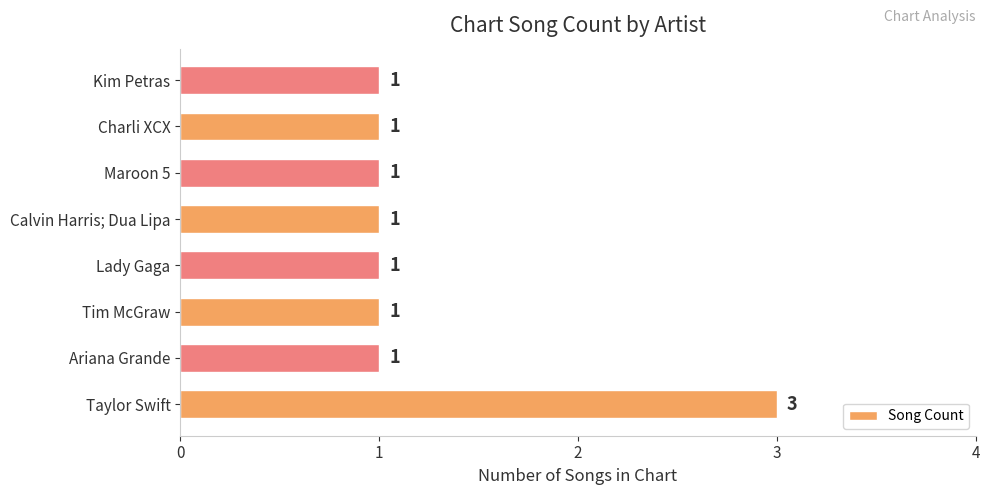

What is the sum of all values?

10